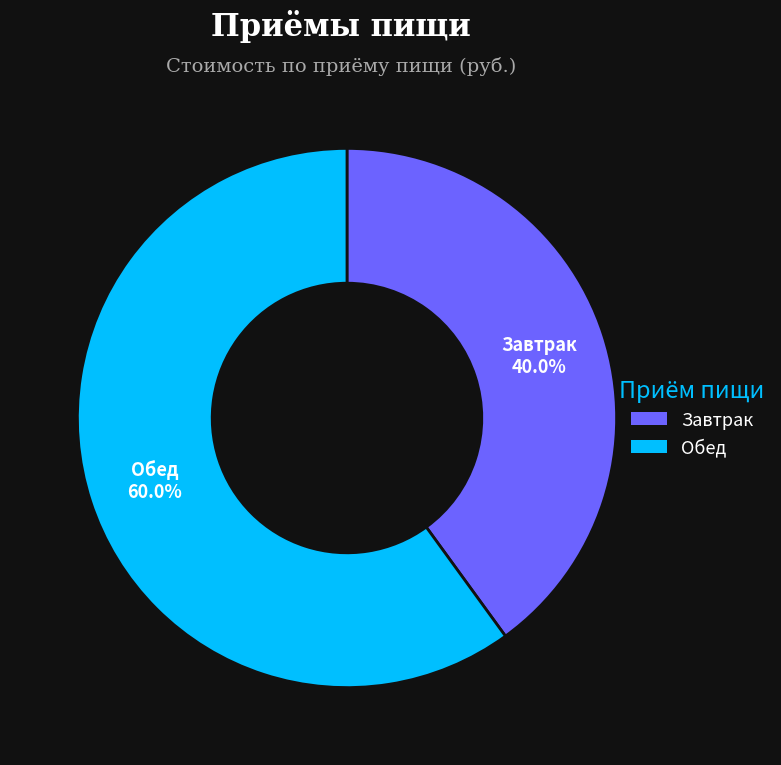

Does any single category account for the majority?

Yes